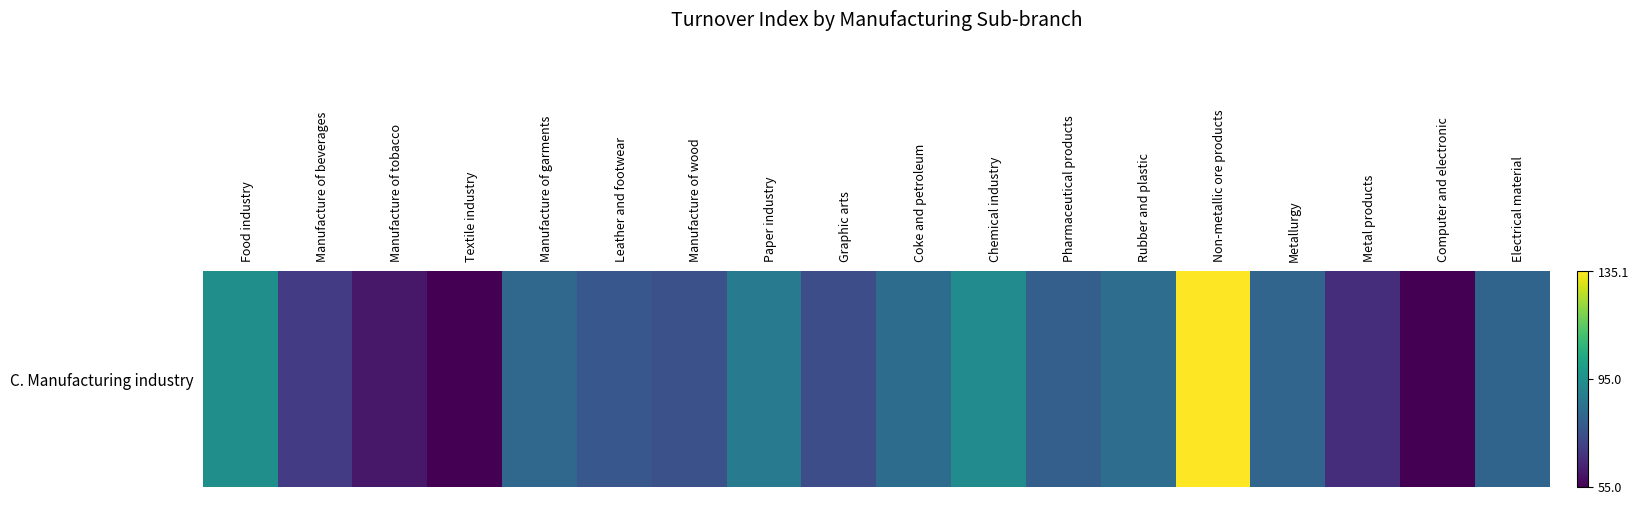

What is the minimum value shown in the chart?

55.0